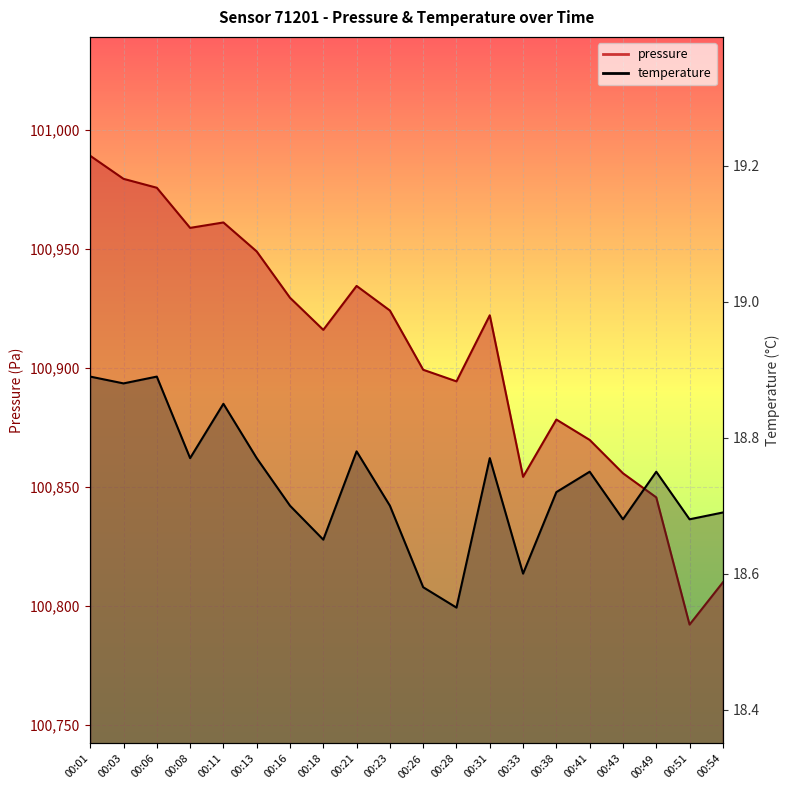

What is the difference between the second highest and second lowest values in the pressure series?

169.7